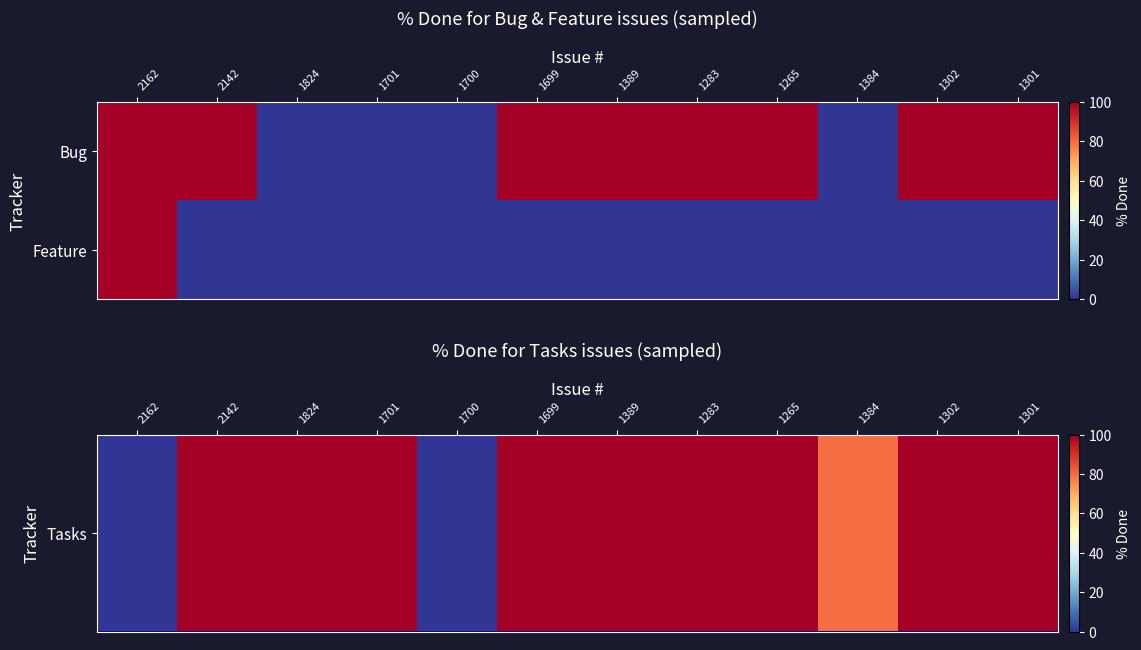

Which series has the widest spread of values?

Tasks